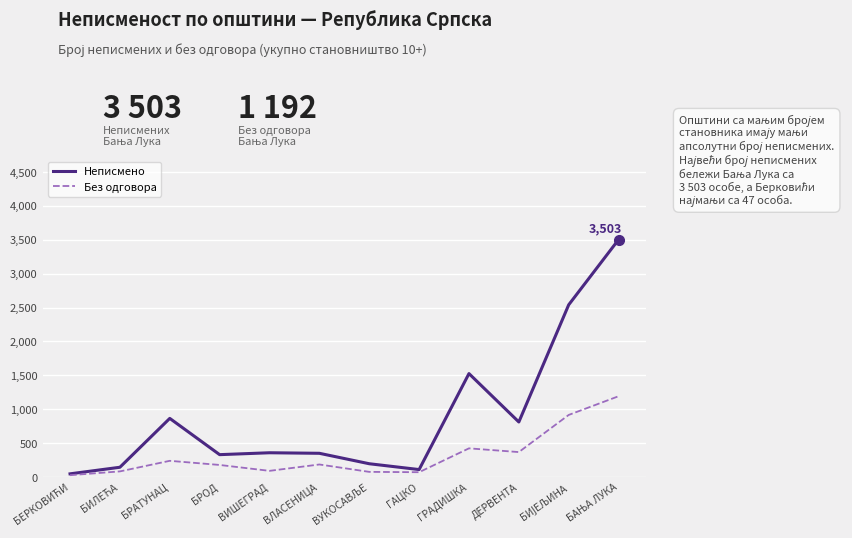

True or false: Без одговора has a value of 239 at БРАТУНАЦ.

True